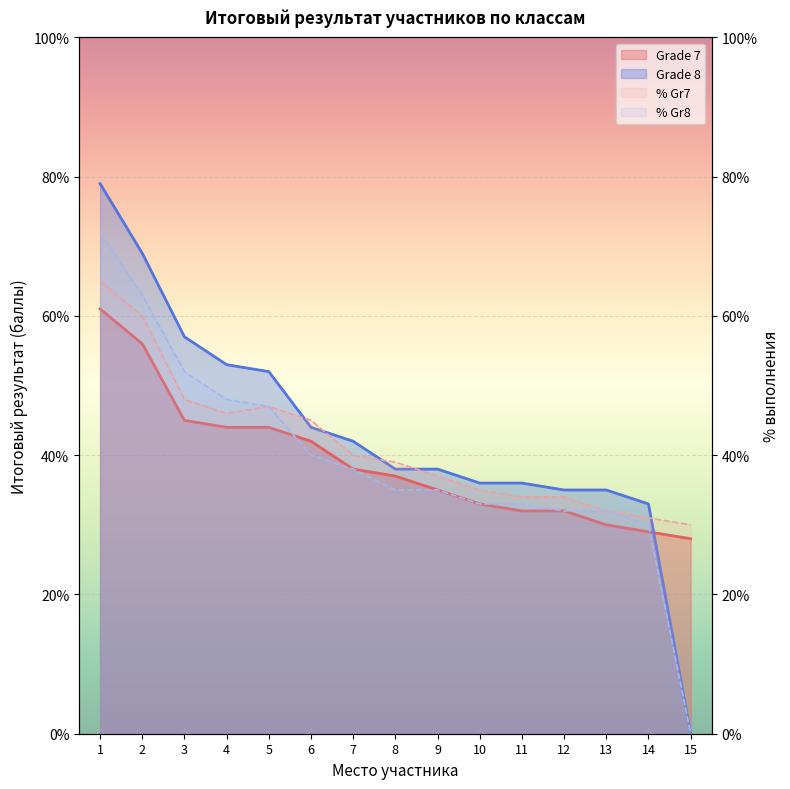

Reading right to left, what are all the values shown in this chart?

Grade 7: 28	29	30	32	32	33	35	37	38	42	44	44	45	56	61
Grade 8: 0	33	35	35	36	36	38	38	42	44	52	53	57	69	79
% completion Gr7: 30	31	32	34	34	35	37	39	40	45	47	46	48	60	65
% completion Gr8: 0	30	32	32	33	33	35	35	38	40	47	48	52	63	72